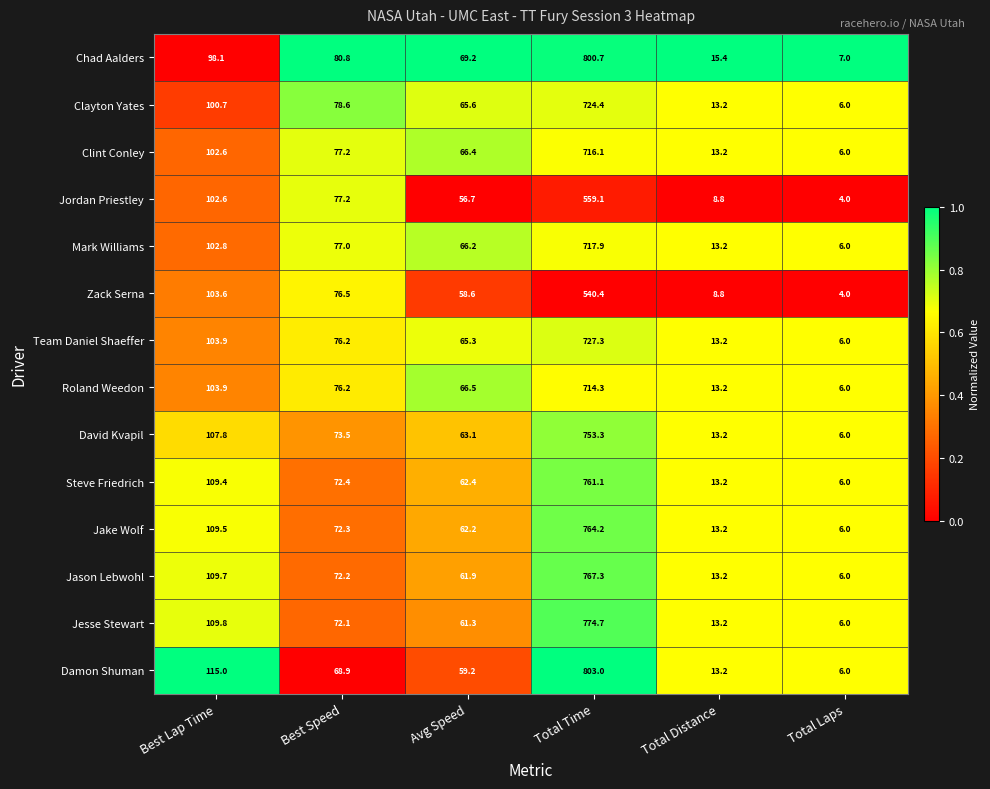

Rank the series at Total Time from highest to lowest value.

Damon Shuman, Chad Aalders, Jesse Stewart, Jason Lebwohl, Jake Wolf, Steve Friedrich, David Kvapil, Team Daniel Shaeffer, Clayton Yates, Mark Williams, Clint Conley, Roland Weedon, Jordan Priestley, Zack Serna